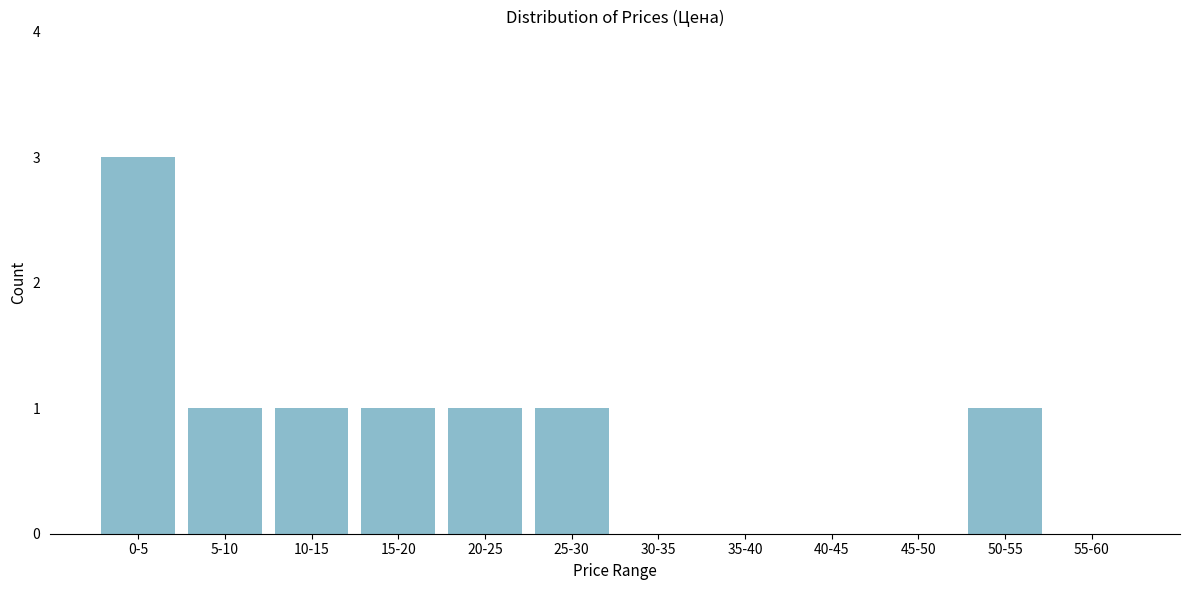

Reading left to right, what are all the values shown in this chart?

0-5=3	5-10=1	10-15=1	15-20=1	20-25=1	25-30=1	30-35=0	35-40=0	40-45=0	45-50=0	50-55=1	55-60=0